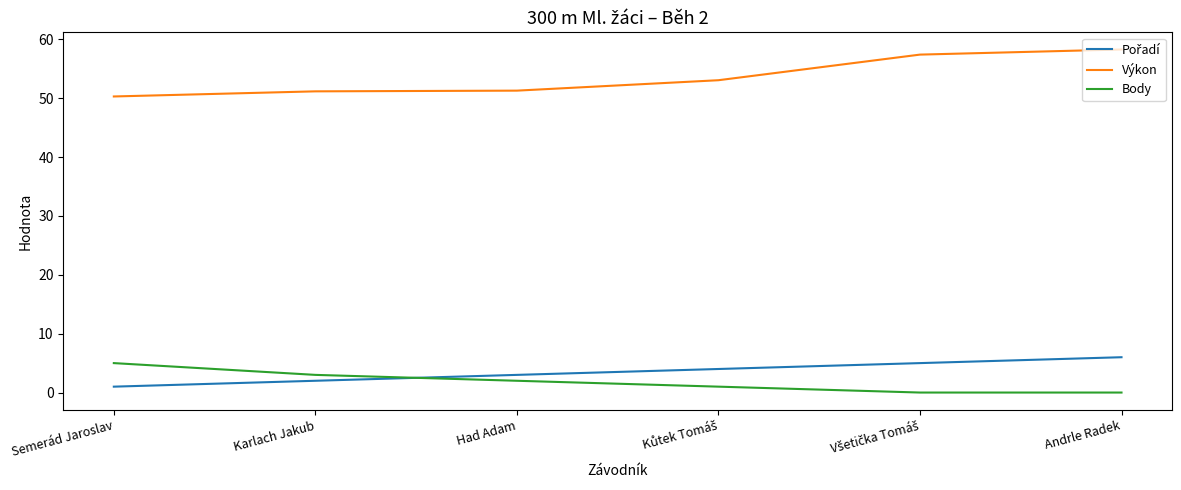

What is the spread (max minus min) of values at Had Adam?

49.3